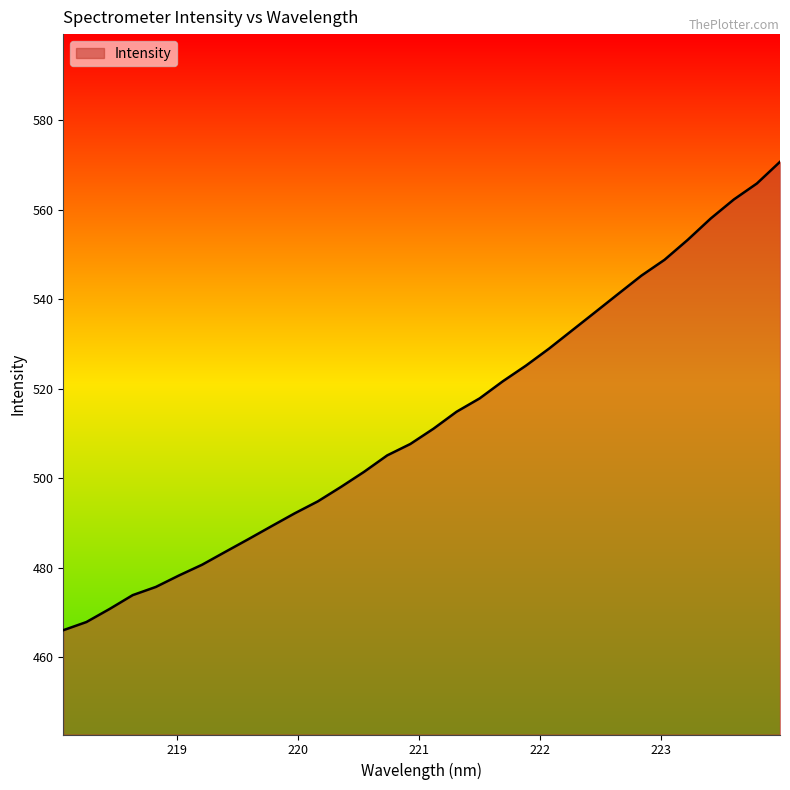

How many lines are shown in the chart?

1